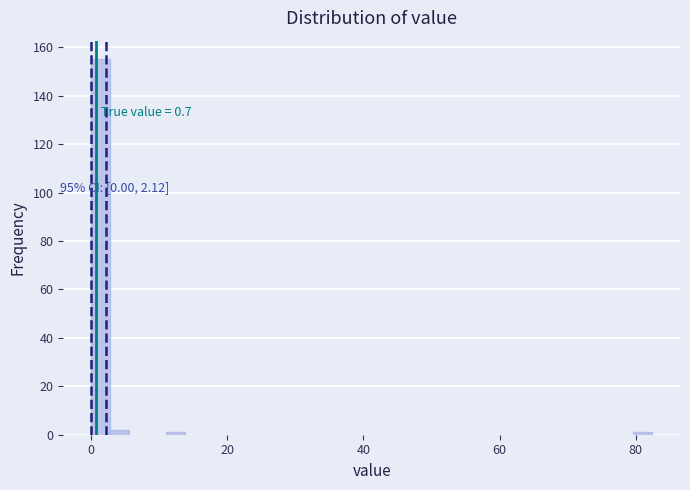

Read against the x-axis, roughly where is the centre of the tallest bar?

2